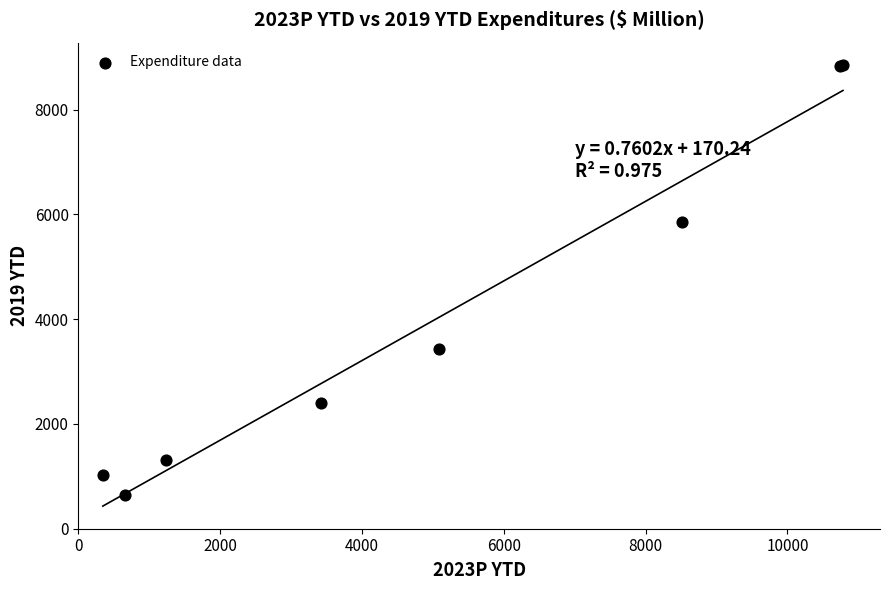

What Y value in the scatter plot is closest to 4750?

5846.0